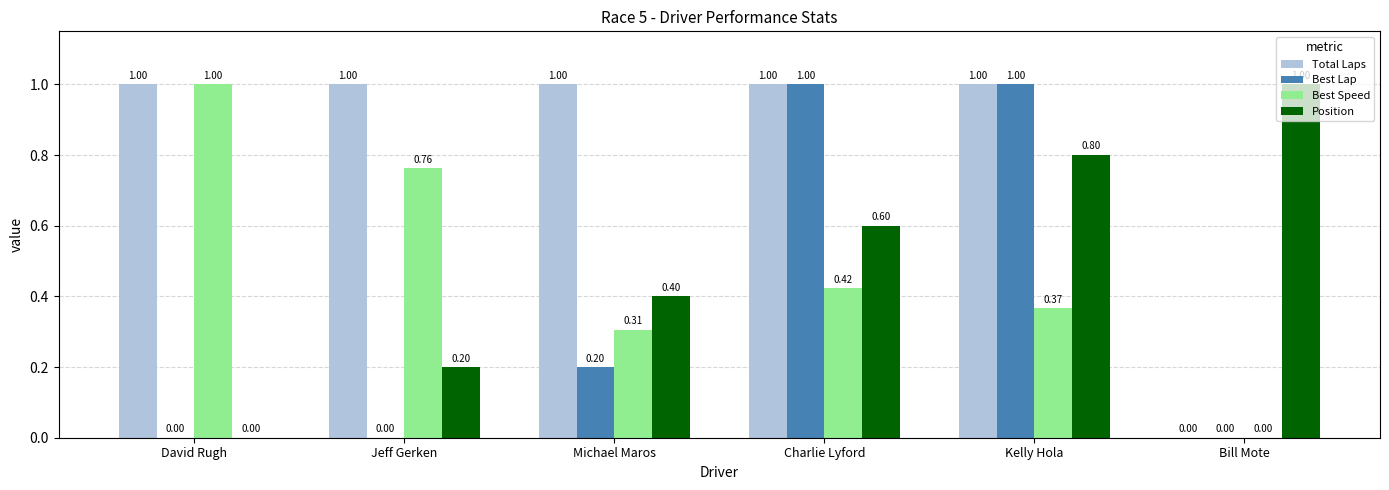

What is the sum of all Position values?

3.0